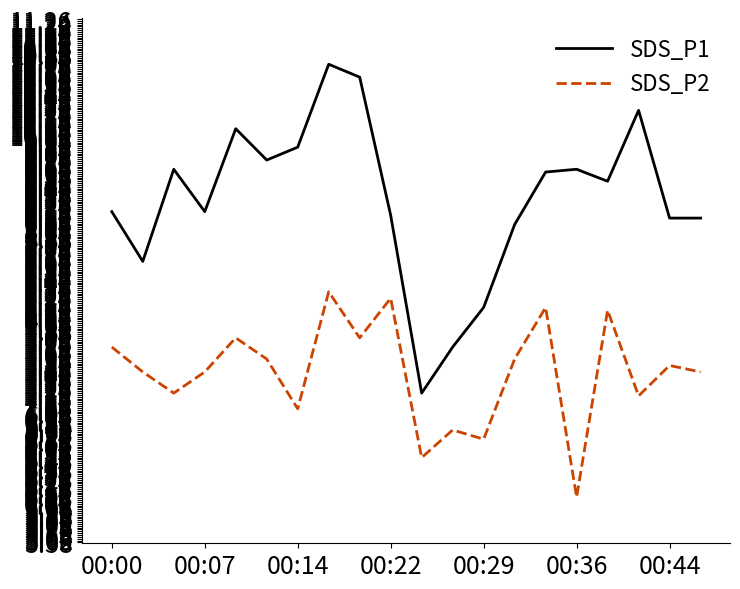

Count the number of data series in this chart.

2